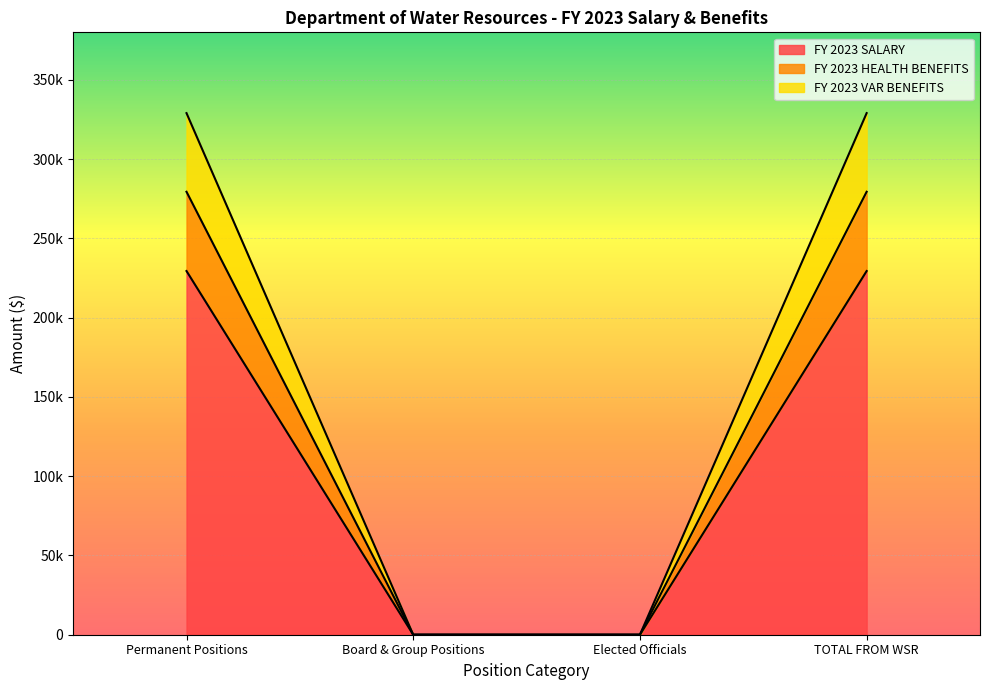

True or false: FY 2023 HEALTH BENEFITS has a value of 0.0 at Board & Group Positions.

True